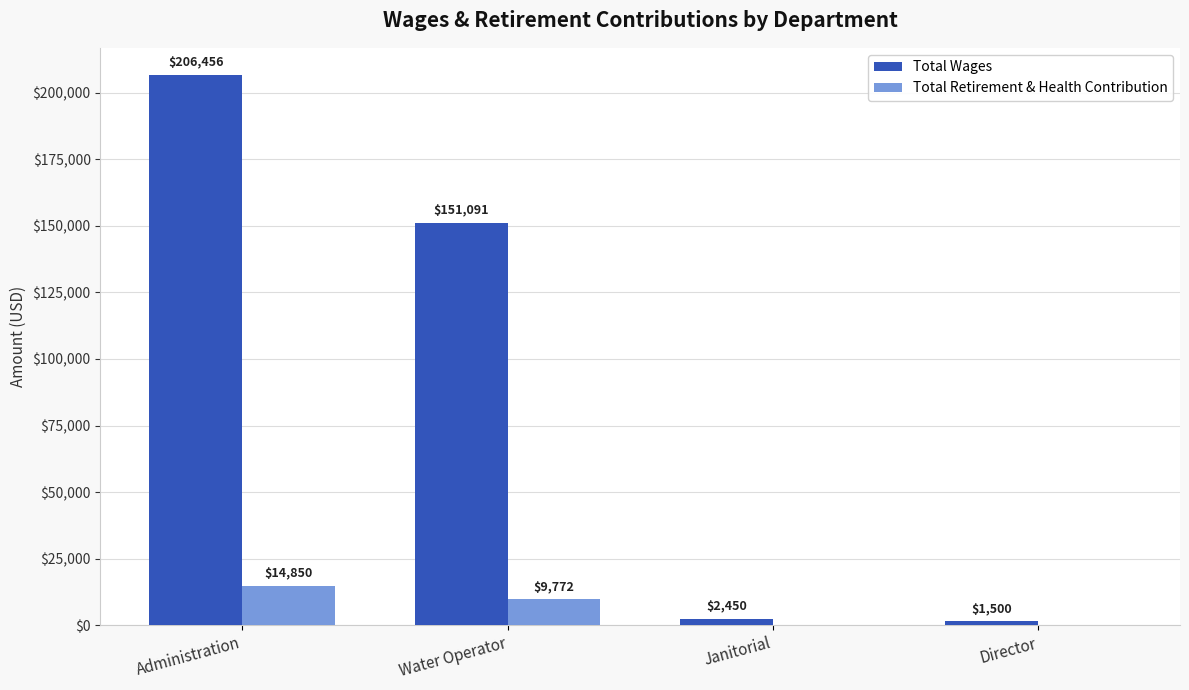

Where does the Total Wages series first go above 151091?

Administration